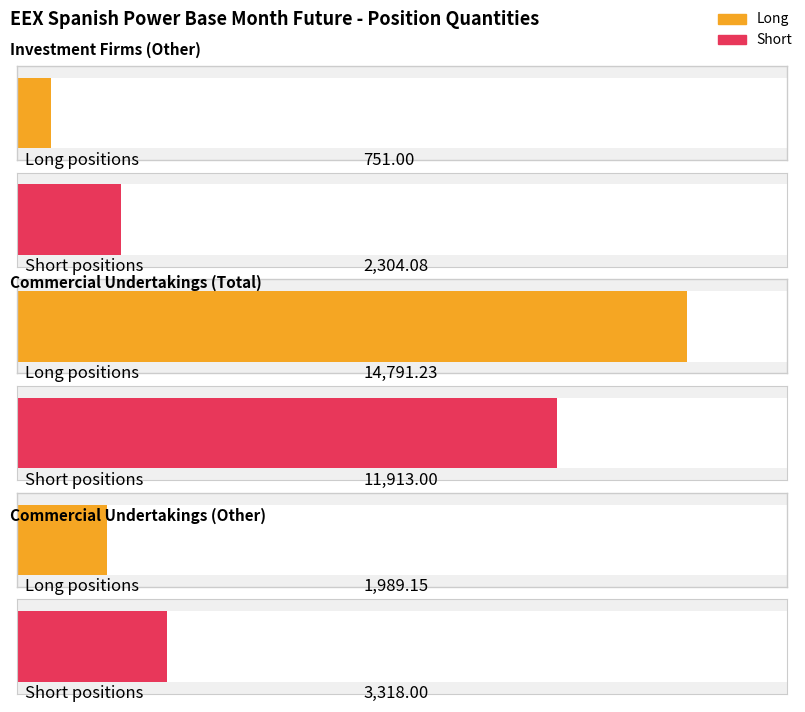

The Short series shows 2304.1 at Investment Firms (Other). True or false?

True